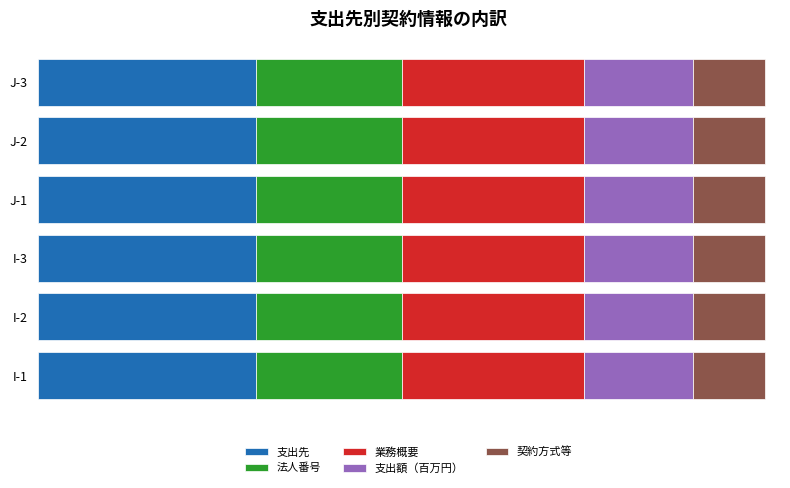

What is the total value across all series at I-3?

100